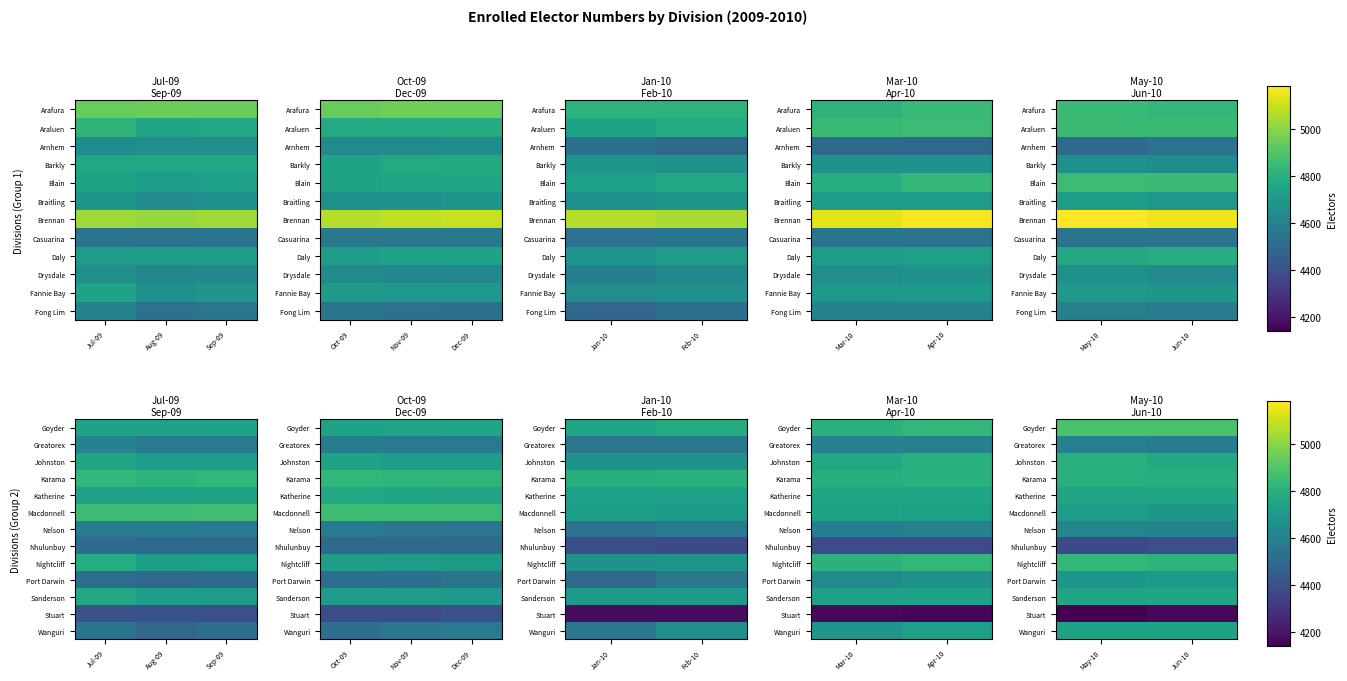

What is the sum of the Johnston values at Jun-10 and May-10?

9574